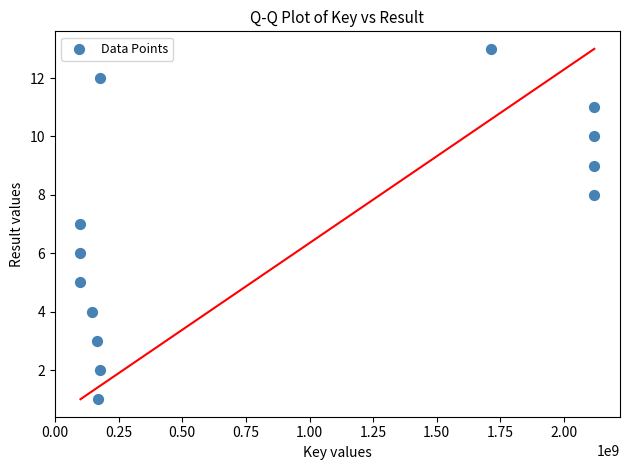

What is the range of Y values (max minus min)?

12